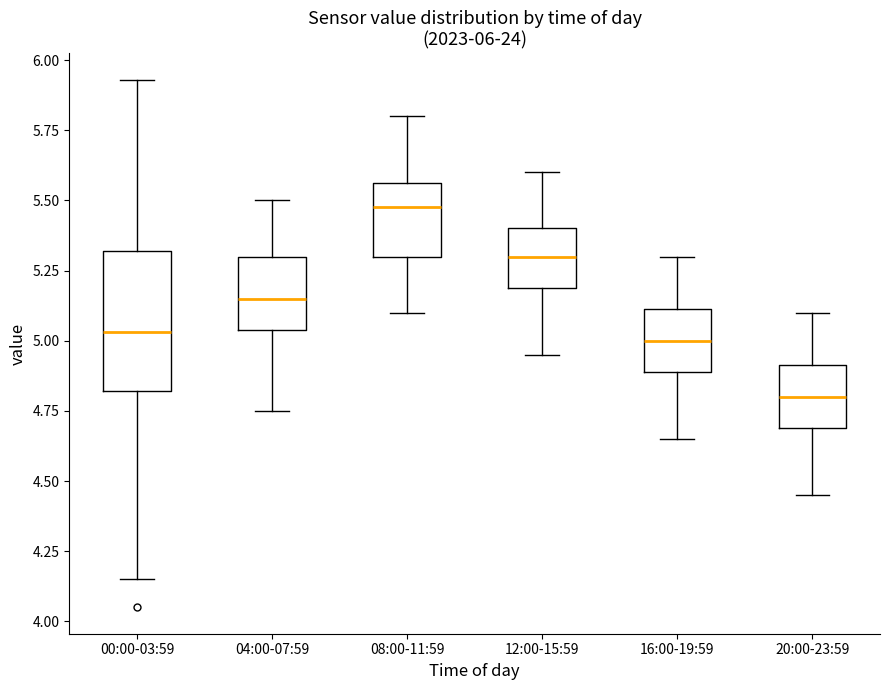

Comparing the boxes themselves (not the whiskers), which one is the tallest?

00:00-03:59